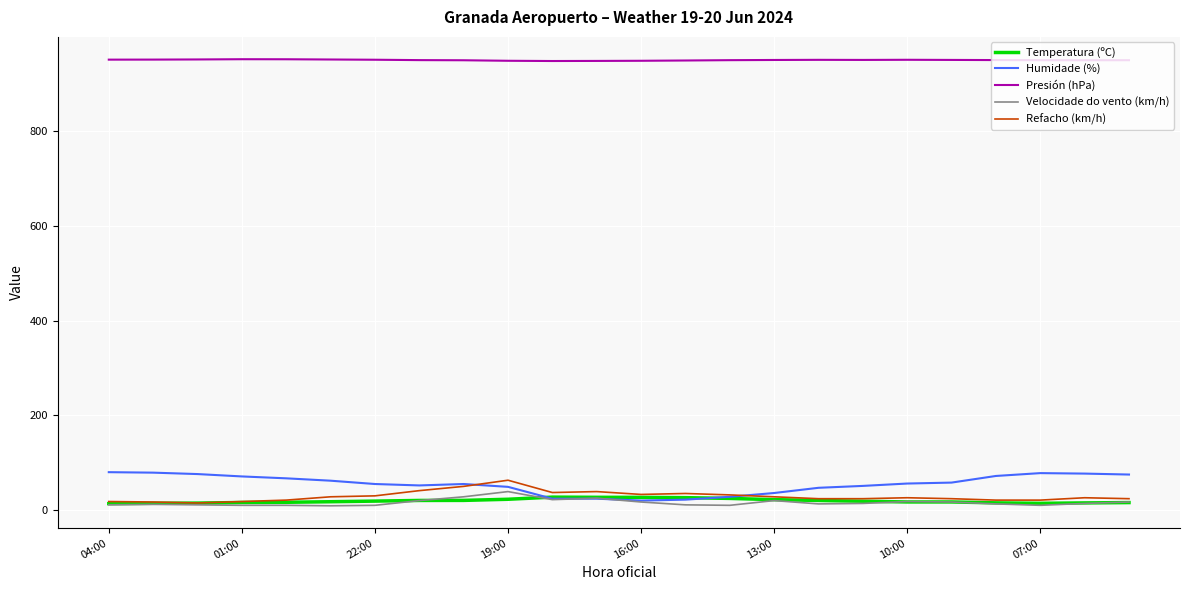

True or false: Humidade (%) and Presión (hPa) cross at least once.

False